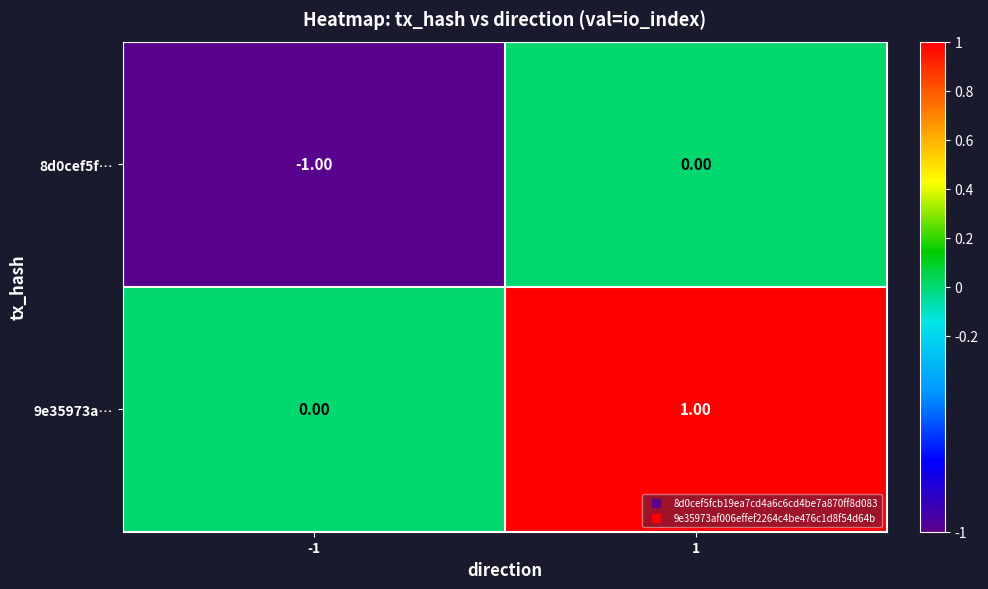

Rank the categories by 8d0cef5f… value from highest to lowest.

1, -1